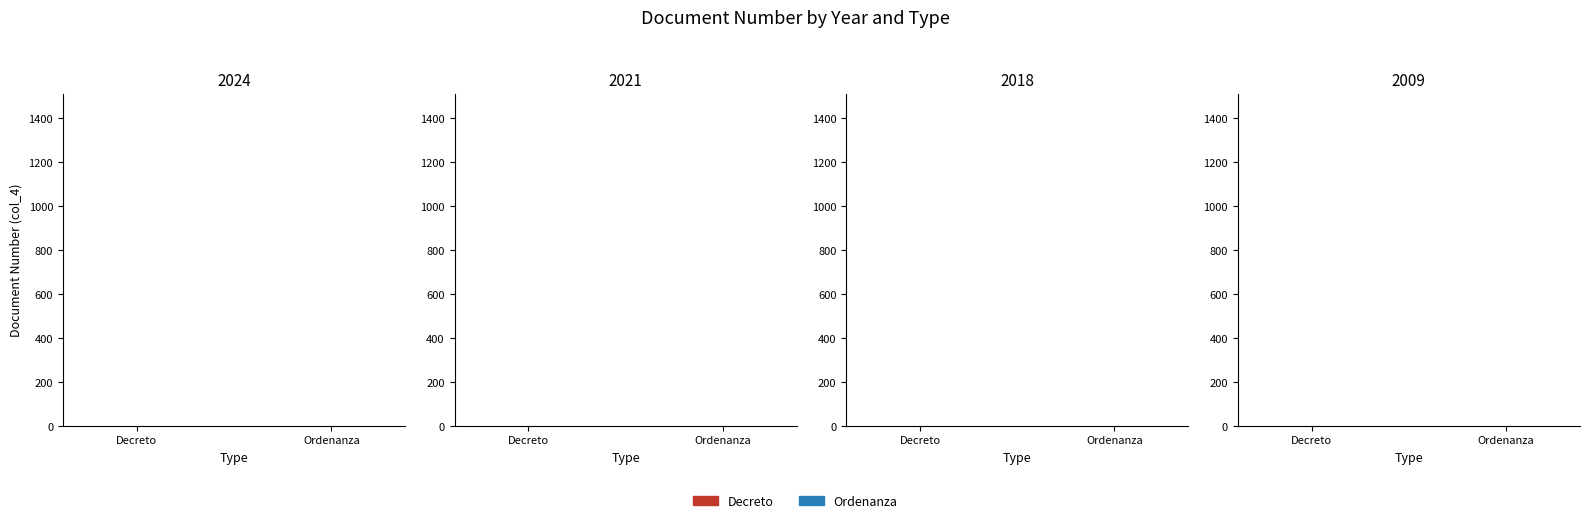

What are all the series names shown in the legend?

Decreto, Ordenanza